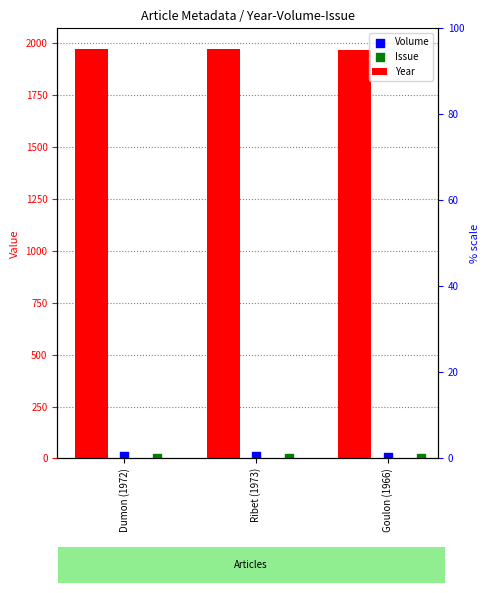

Which series has the largest total across all categories?

Year